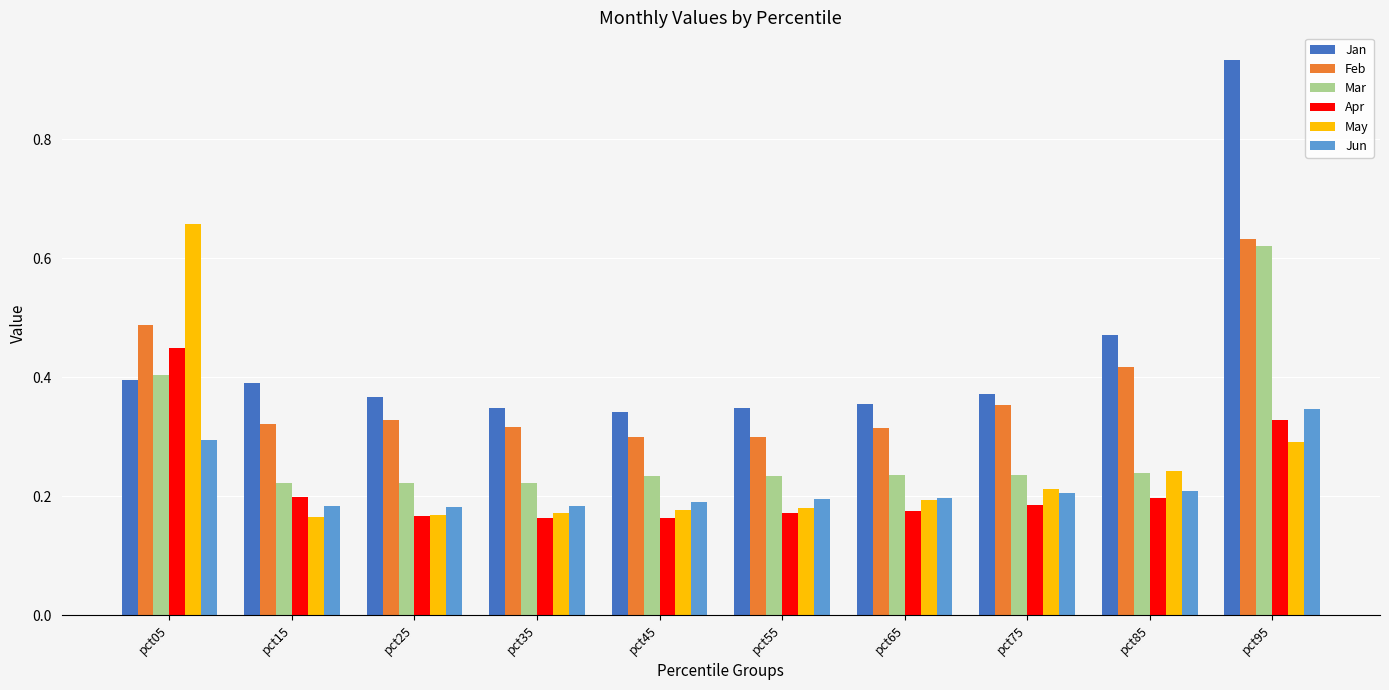

At which category is the sum across all series the highest?

pct95